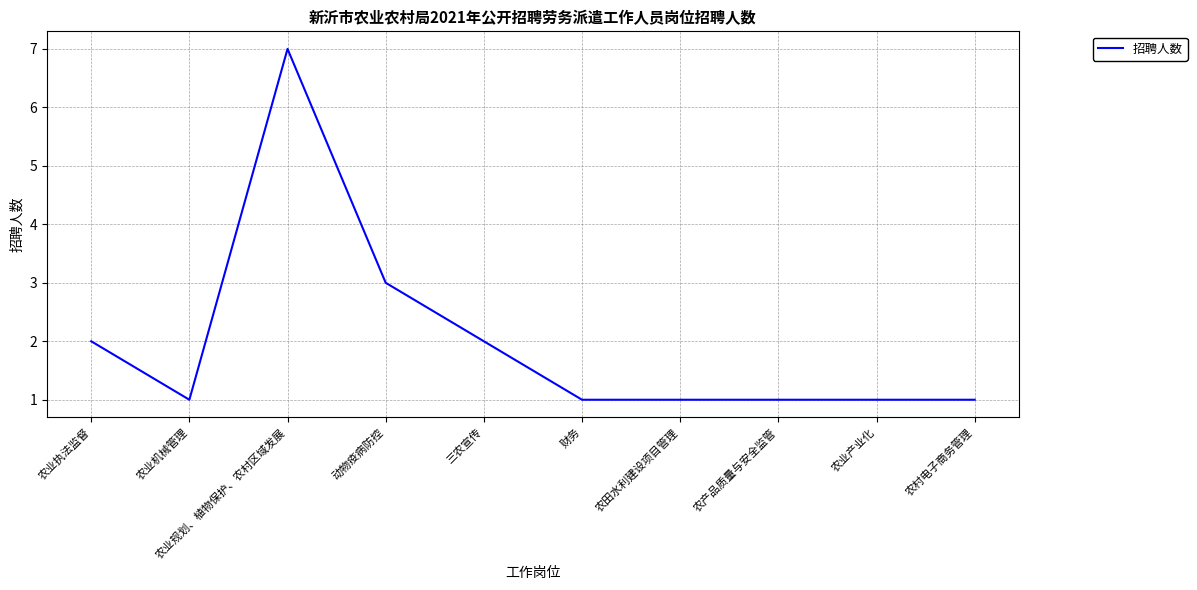

Reading right to left, what are all the values shown in this chart?

农村电子商务管理=1	农业产业化=1	农产品质量与安全监管=1	农田水利建设项目管理=1	财务=1	三农宣传=2	动物疫病防控=3	农业规划、植物保护、农村区域发展=7	农业机械管理=1	农业执法监督=2